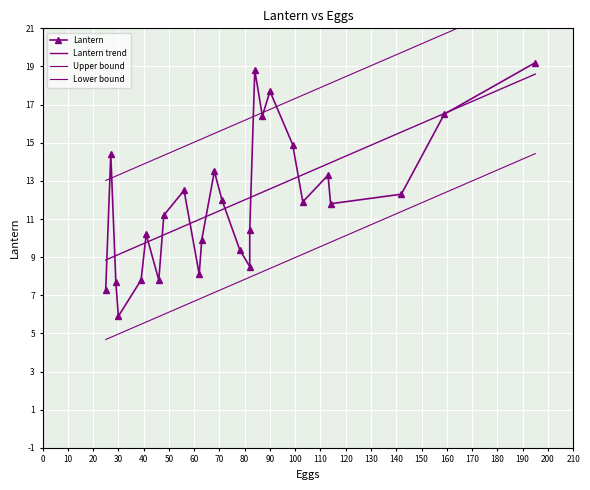

True or false: there are more than 2 points higher than both neighbors.

True